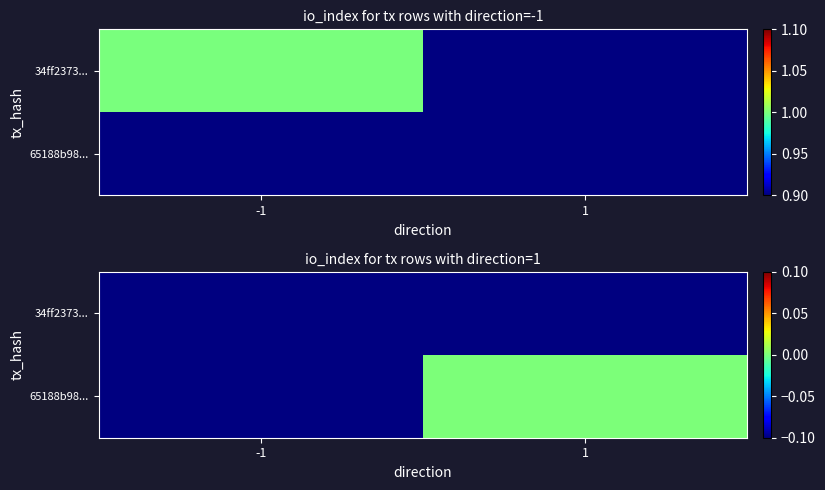

True or false: 65188b98... has a value of 0.0 at 1.

True